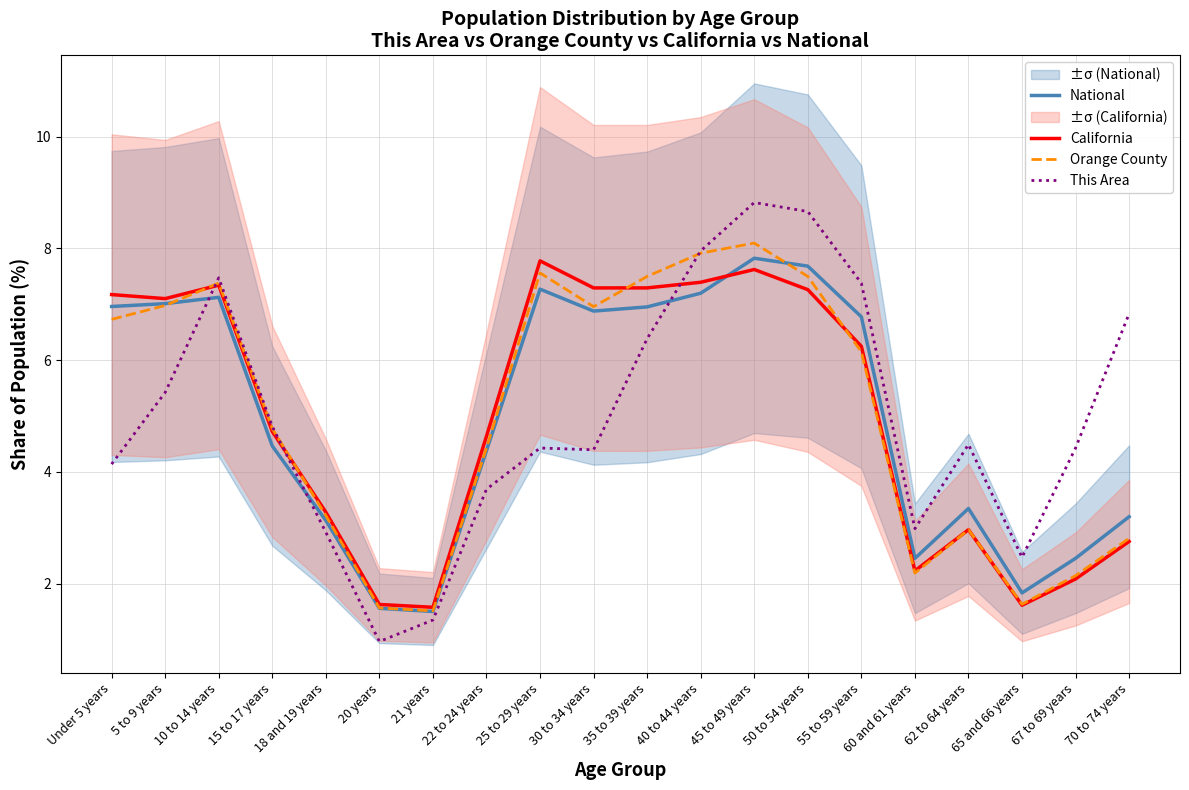

What is the sum of the This Area values at 50 to 54 years and 20 years?

9.6